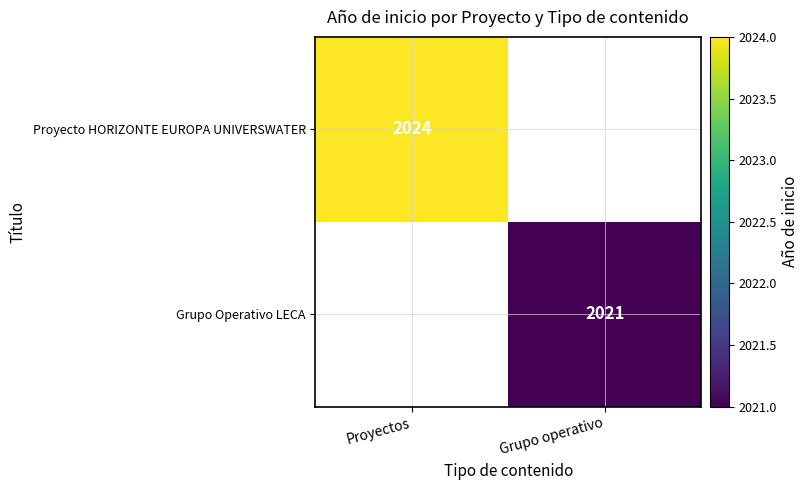

The value of Proyecto HORIZONTE EUROPA UNIVERSWATER at Proyectos is 1017. True or false?

False